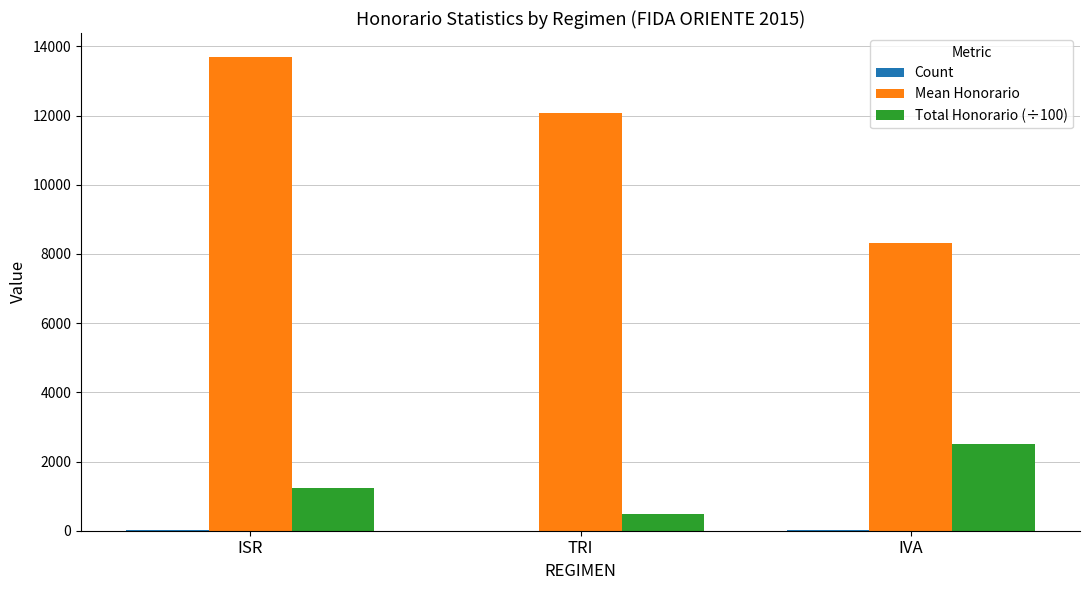

Which series changed the most between ISR and IVA?

Mean Honorario